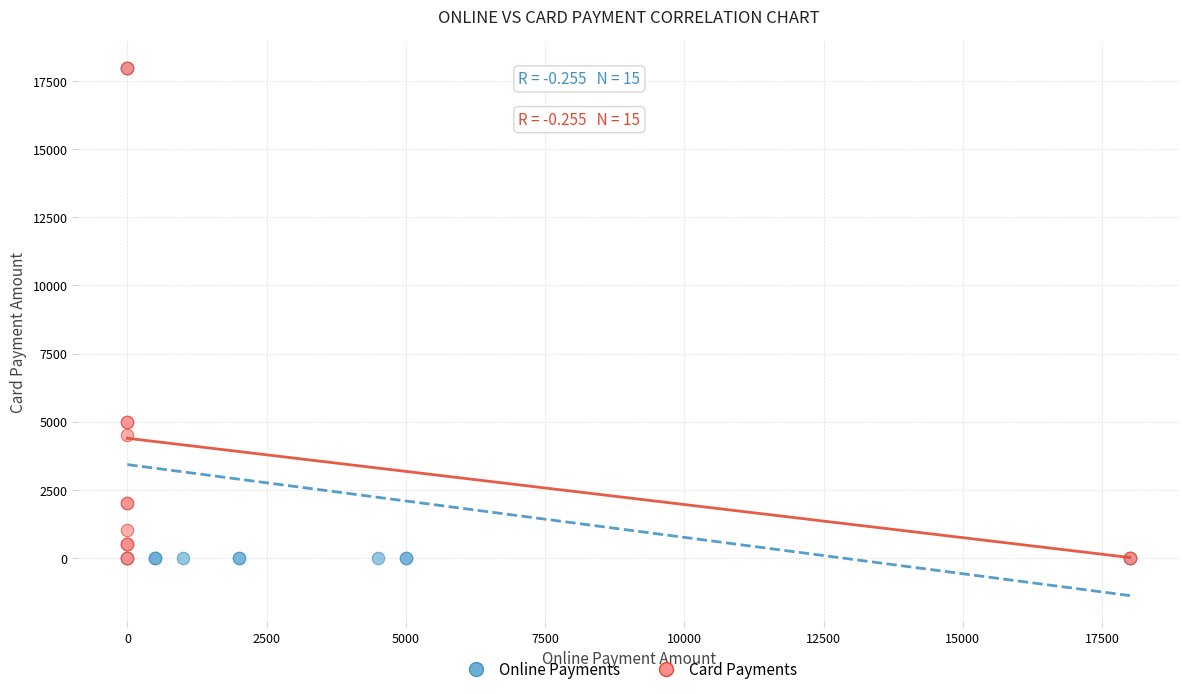

What are all the series names shown in the legend?

Online Payments, Card Payments